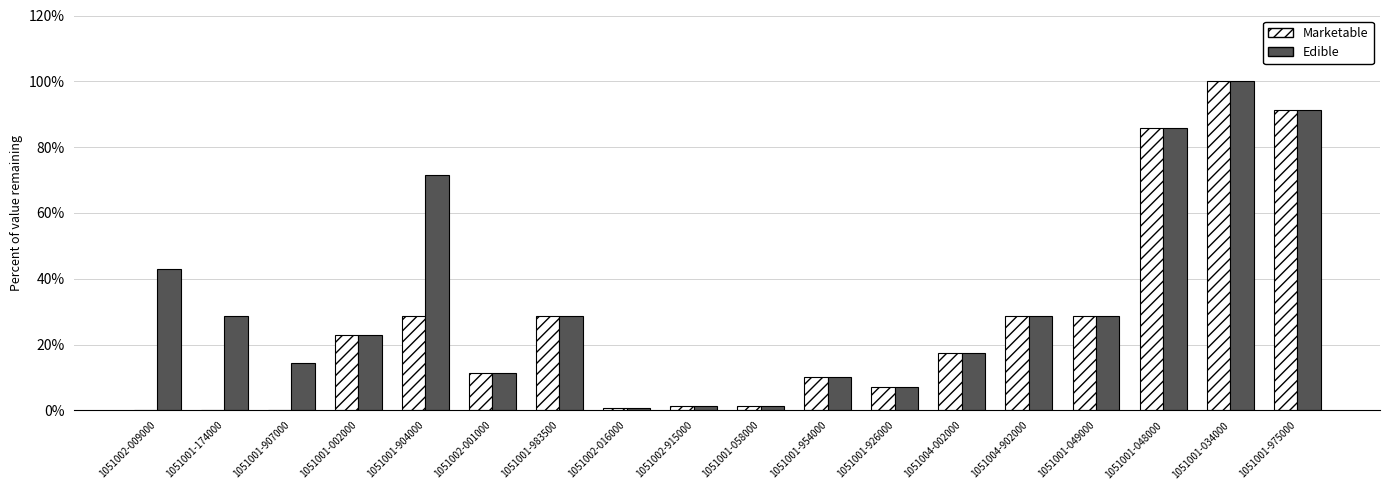

Between 1051001-907000 and 1051002-915000, which series saw the biggest shift?

Edible